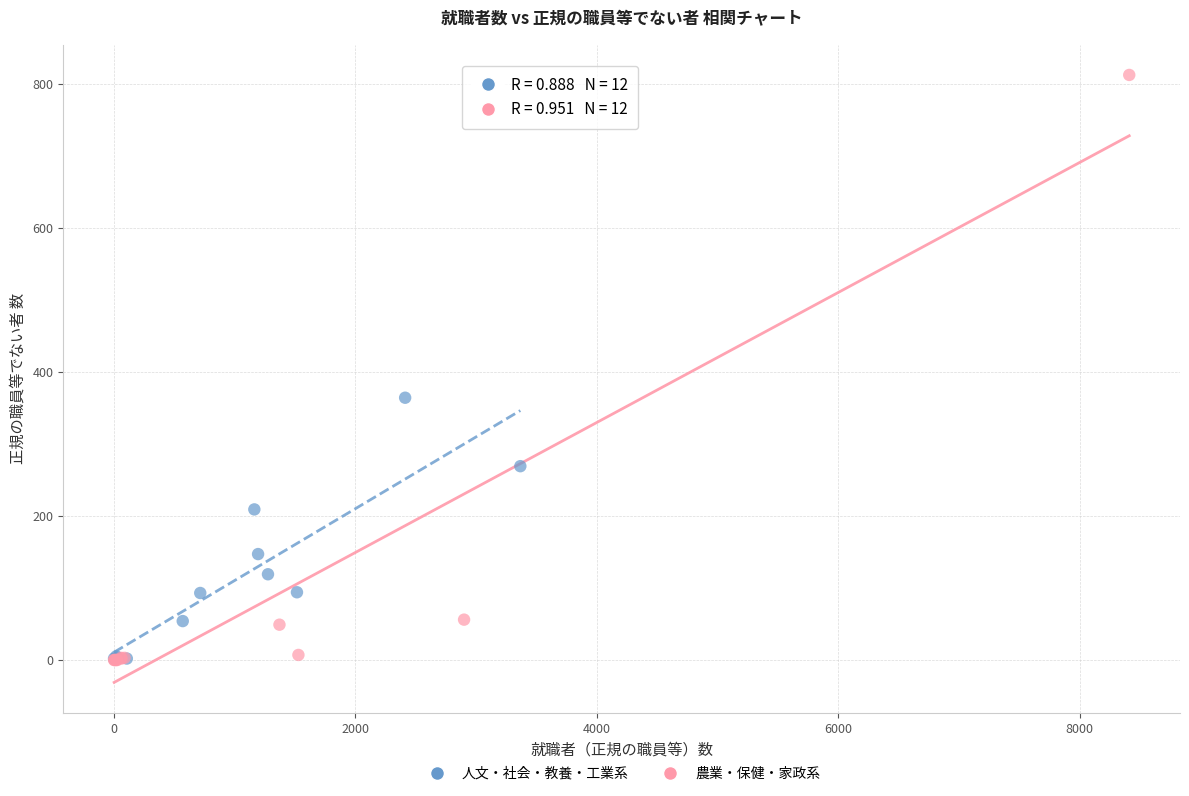

Which series has the largest Y range (max minus min)?

農業・保健・家政系